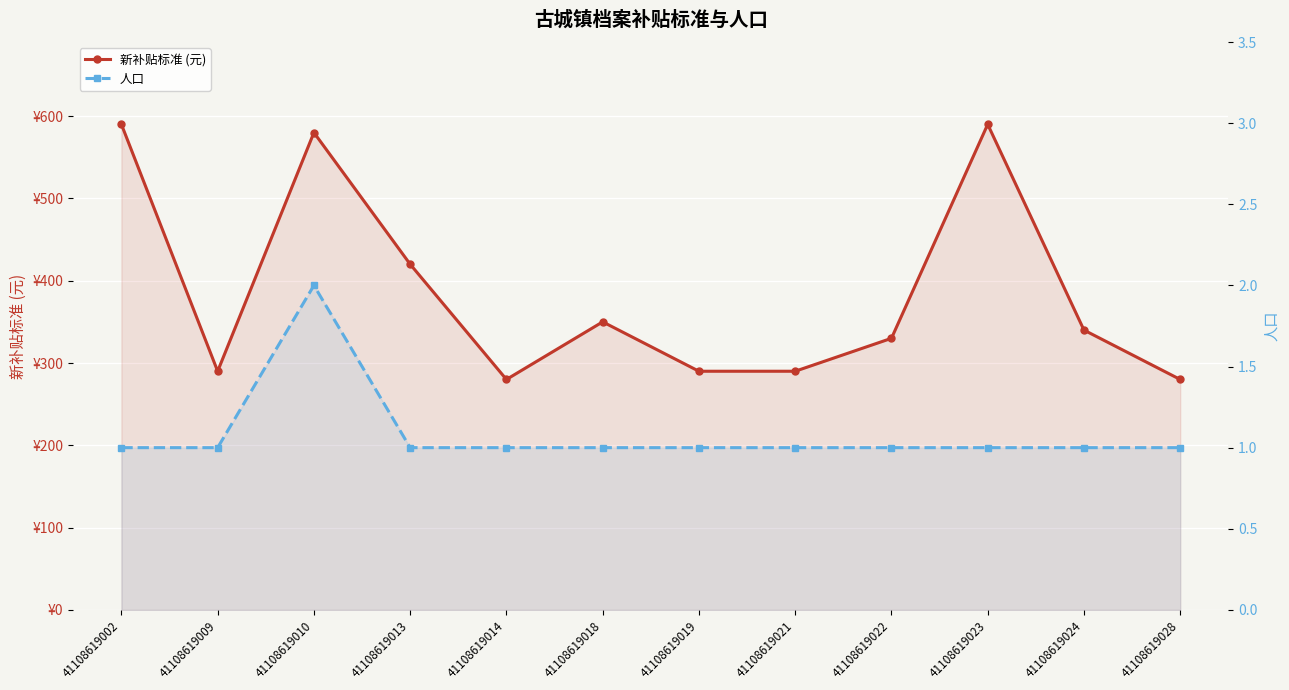

Count the number of data series in this chart.

2